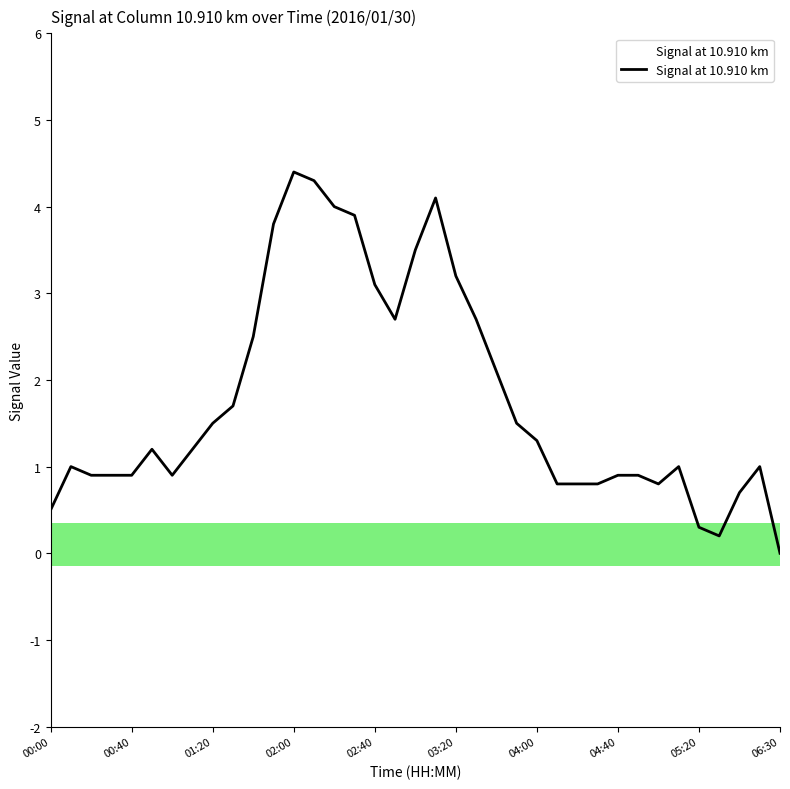

What is the difference between the maximum and minimum values?

4.4